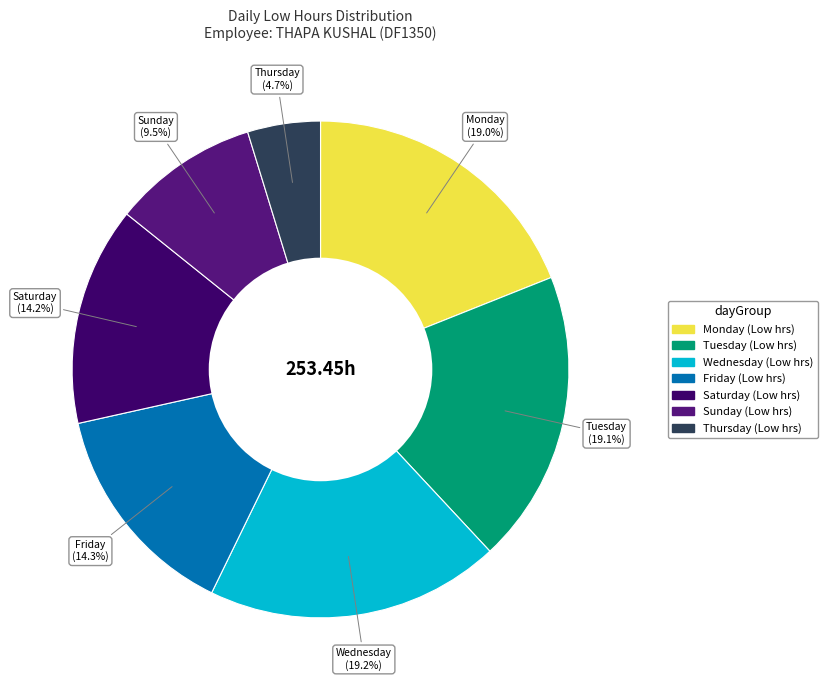

How many segments does this pie chart have?

7